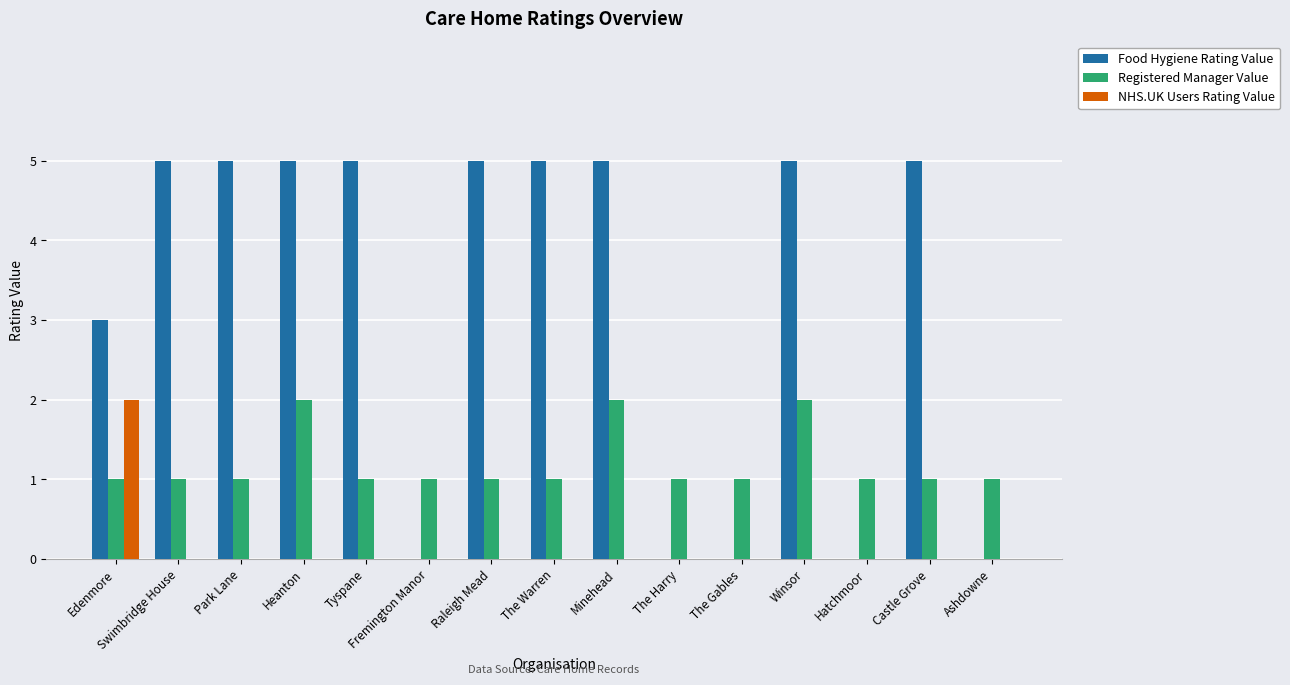

What are all the series names shown in the legend?

Food Hygiene Rating Value, Registered Manager Value, NHS.UK Users Rating Value